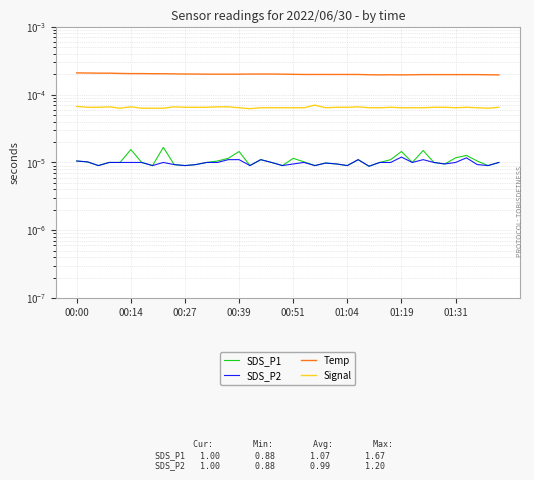

List the series in order of their peak value, lowest first.

SDS_P2, SDS_P1, Signal, Temp